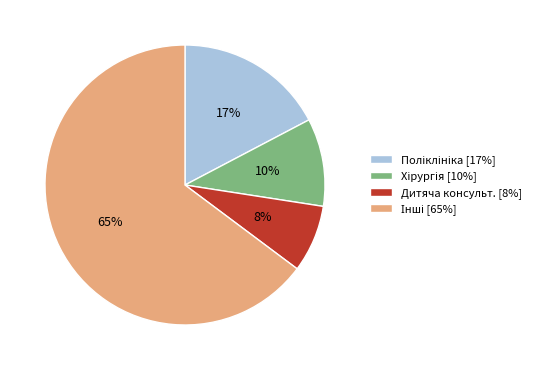

To the nearest percent, what is the difference between the largest and smallest slice percentages?

57%